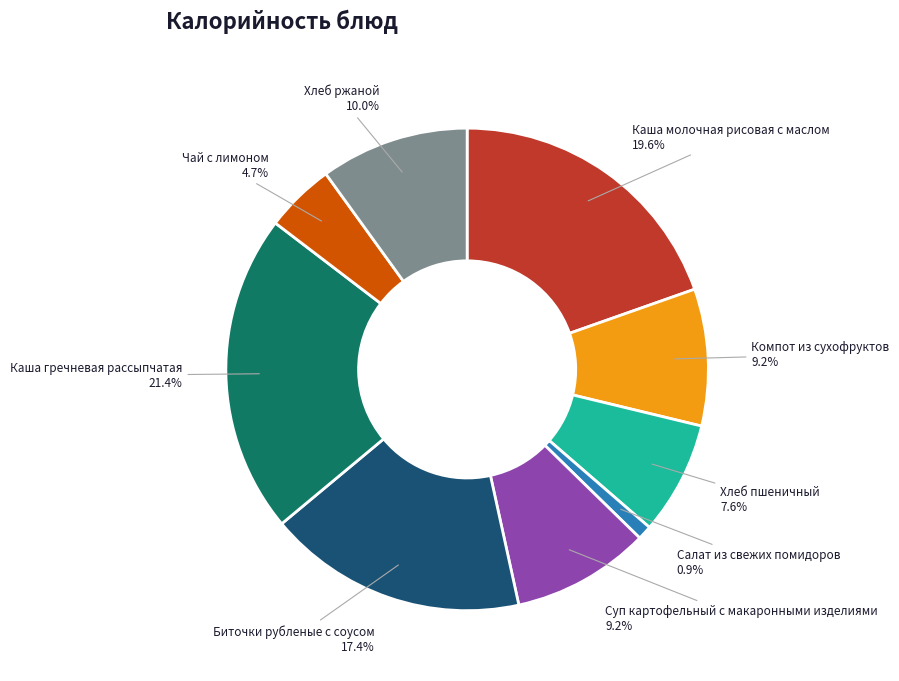

Is there any slice that represents more than half of the pie?

No